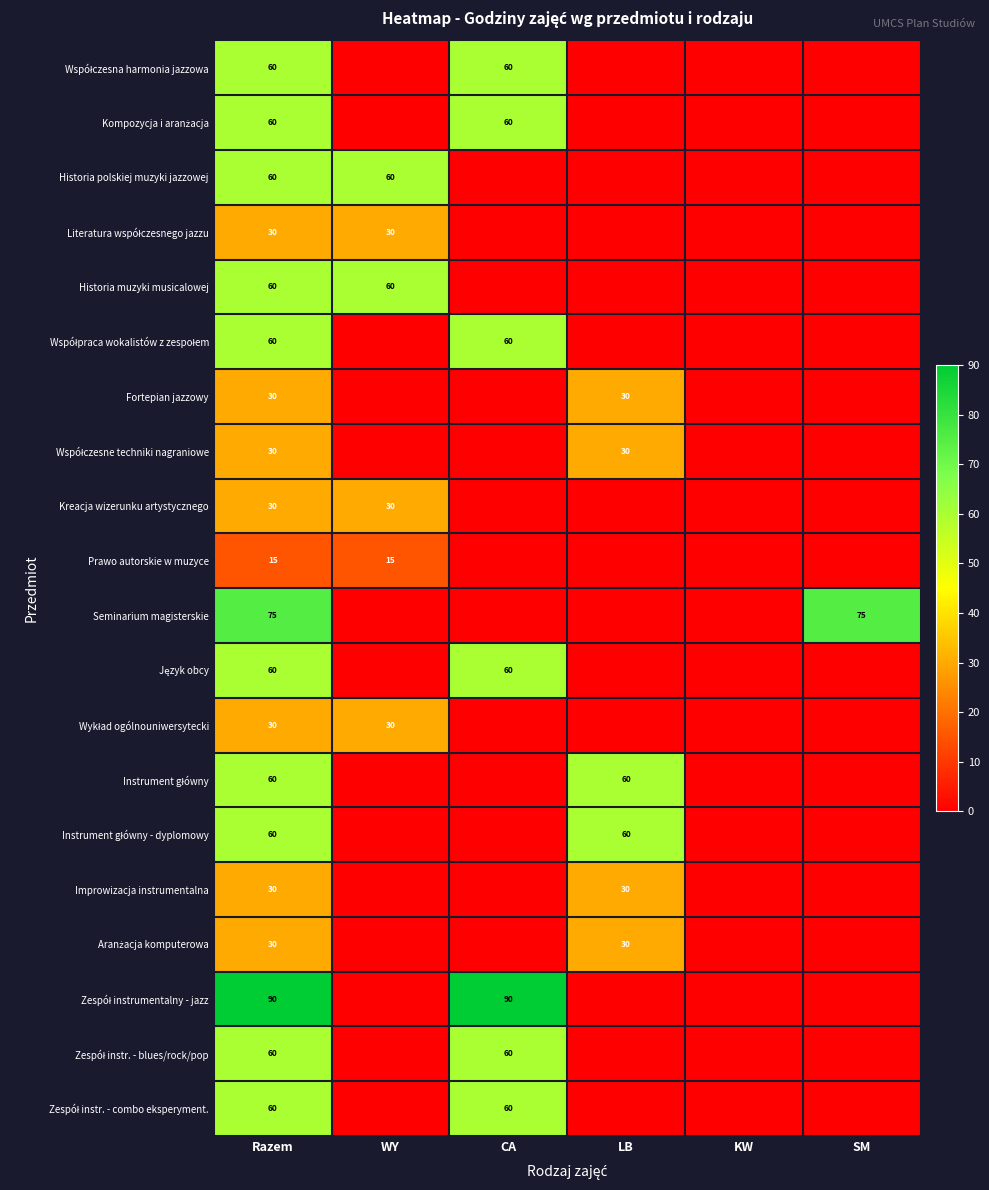

Is it true that Kreacja wizerunku artystycznego equals 30 at WY?

True